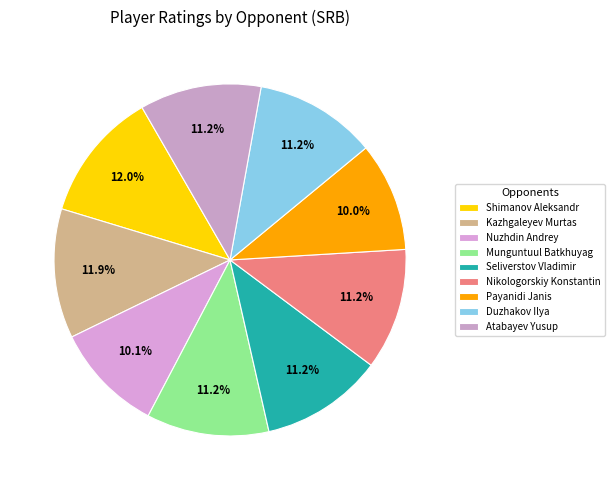

How many segments does this pie chart have?

9